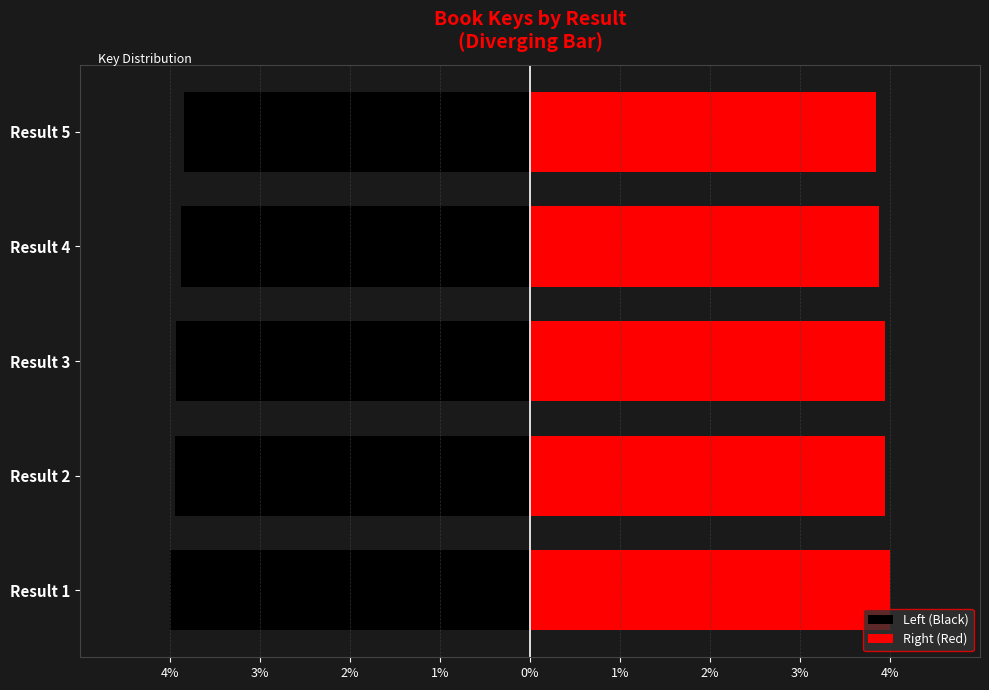

What is the average value of the Right (Red) series?

3.9